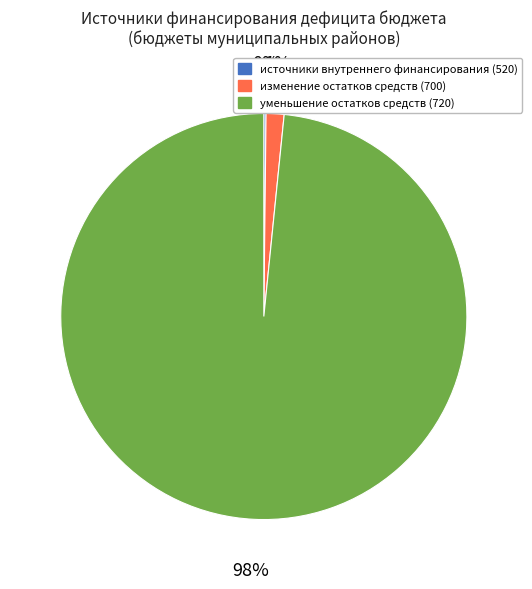

Does any single category account for the majority?

Yes